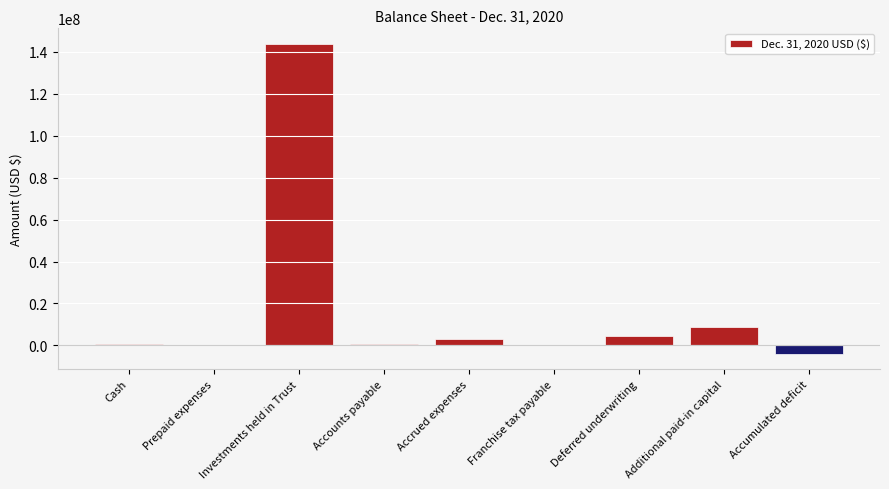

Which category has the highest value across all series?

Investments held in Trust